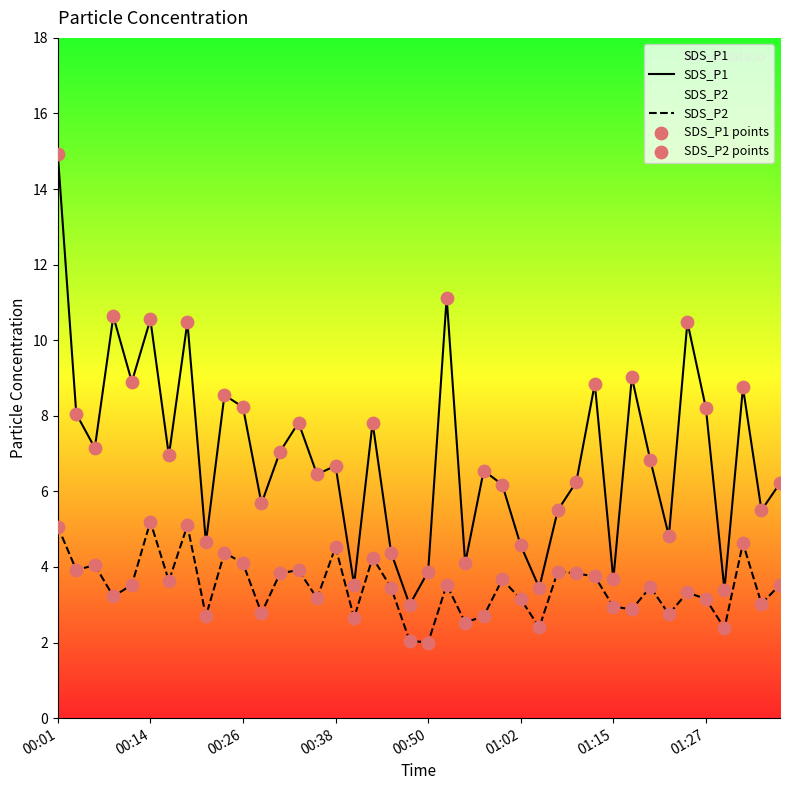

Which series contains the highest Y value?

SDS_P1